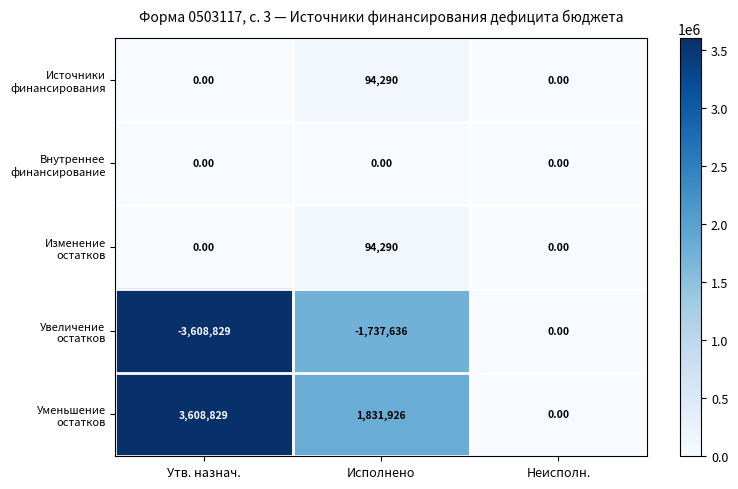

How many distinct data groups are displayed?

5